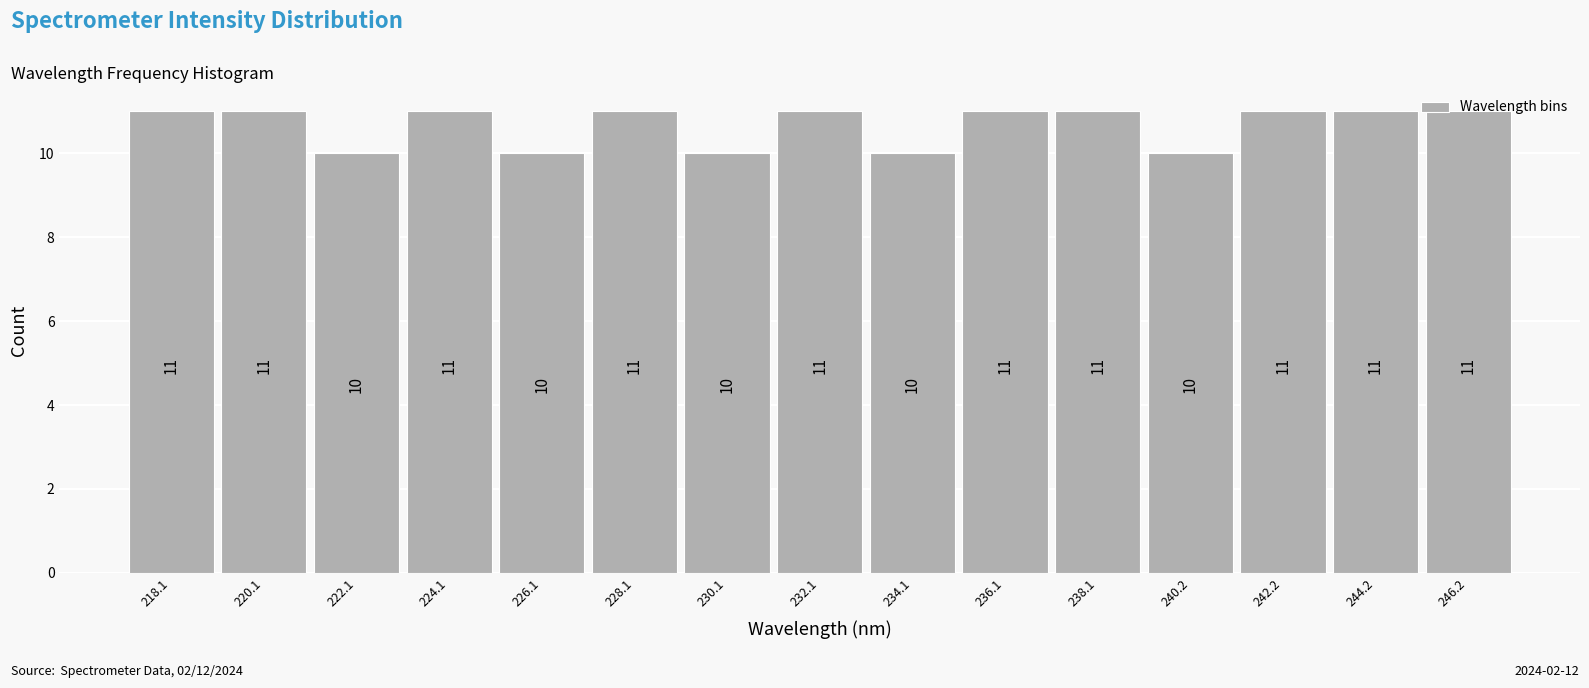

What is the label of the 13th bar from the left?

242.2